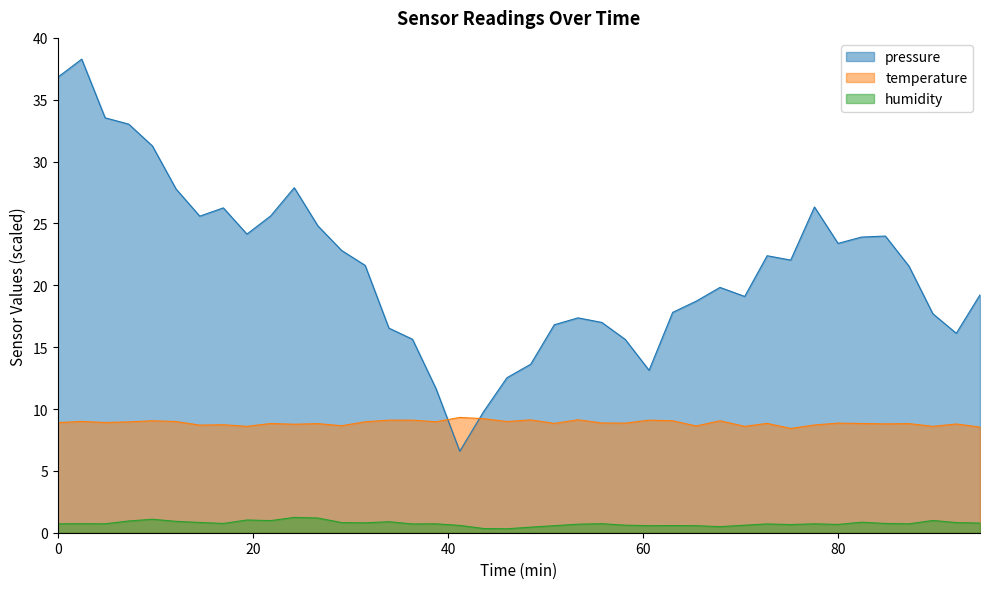

Which series has the largest total across all categories?

pressure